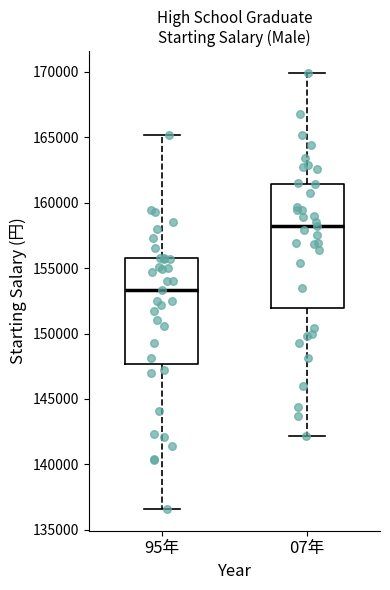

Reading left to right, read every box against the y-axis: the position of its median line, the range the box covers, and the ends of its whiskers. The values are not printed on the chart, so give them approximately, as read against the axis.

95年: median 153500, box 147500 to 156000, whiskers 136500 to 165000
07年: median 158000, box 152000 to 161500, whiskers 142000 to 170000